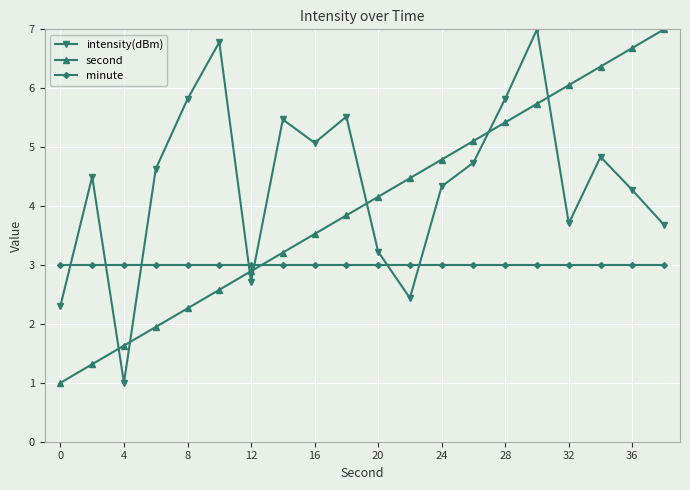

Which series has the largest total across all categories?

intensity(dBm)